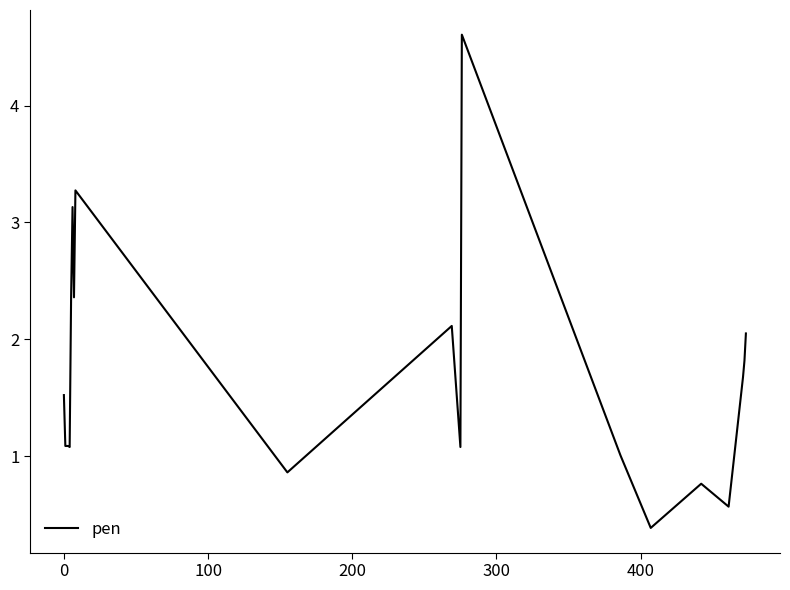

Is this an area chart (filled region under the line)?

No